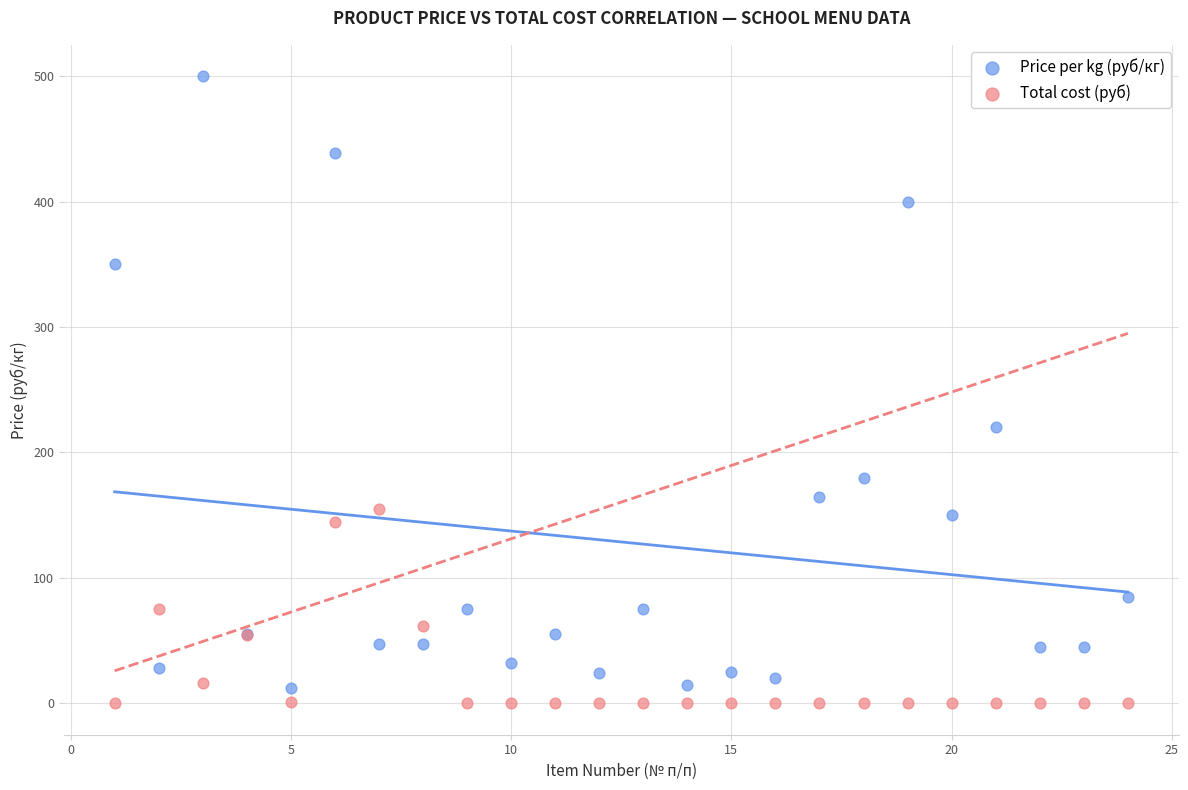

What is the X range (max minus min) for the scatter plot?

23.0